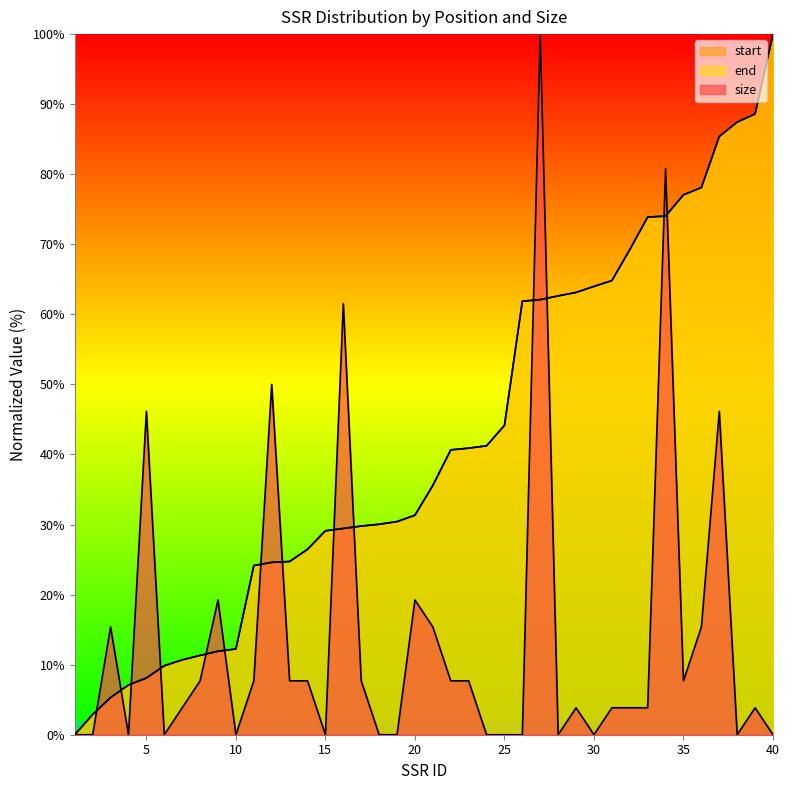

List the labels in order of end value, smallest first.

1, 2, 3, 4, 5, 6, 7, 8, 9, 10, 11, 12, 13, 14, 15, 16, 17, 18, 19, 20, 21, 22, 23, 24, 25, 26, 27, 28, 29, 30, 31, 32, 33, 34, 35, 36, 37, 38, 39, 40